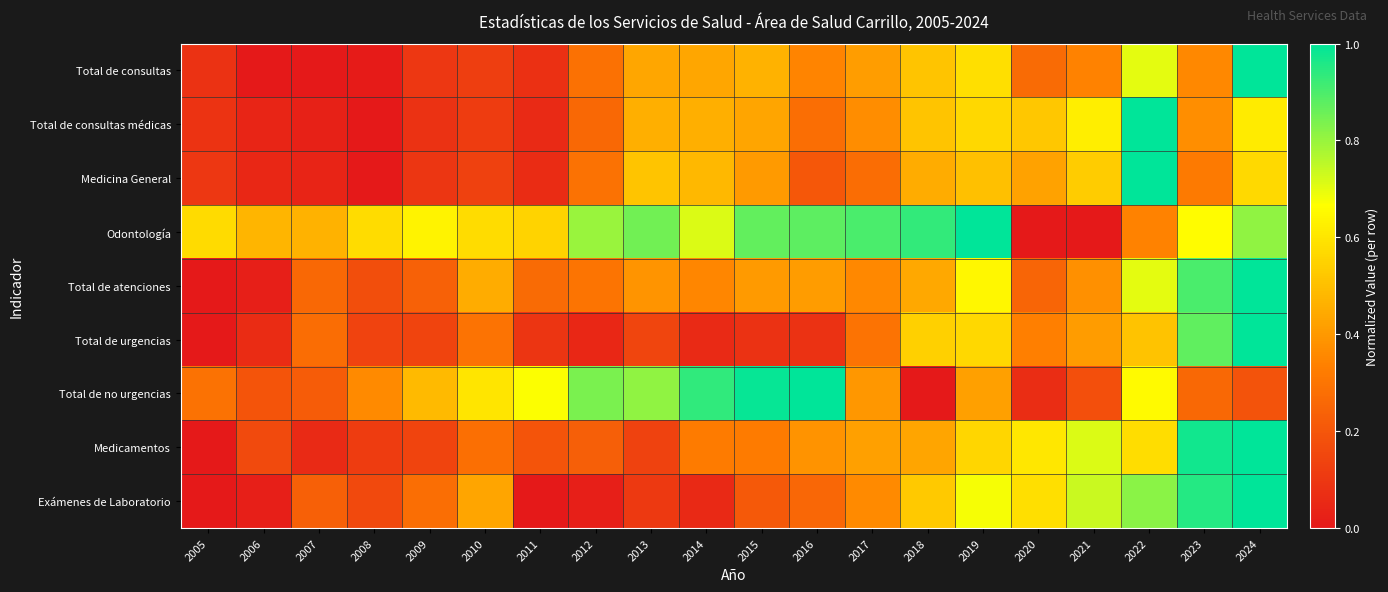

Reading right to left, transcribe all the data shown in this chart.

Total de consultas: 2024=1.0	2023=0.4	2022=0.7	2021=0.3	2020=0.3	2019=0.6	2018=0.5	2017=0.4	2016=0.3	2015=0.5	2014=0.4	2013=0.4	2012=0.3	2011=0.1	2010=0.1	2009=0.1	2008=0.0	2007=0.0	2006=0.0	2005=0.1
Total de consultas médicas: 2024=0.6	2023=0.4	2022=1.0	2021=0.6	2020=0.5	2019=0.6	2018=0.5	2017=0.4	2016=0.3	2015=0.4	2014=0.5	2013=0.5	2012=0.3	2011=0.1	2010=0.1	2009=0.1	2008=0.0	2007=0.0	2006=0.0	2005=0.1
Medicina General: 2024=0.6	2023=0.3	2022=1.0	2021=0.5	2020=0.4	2019=0.5	2018=0.4	2017=0.3	2016=0.2	2015=0.4	2014=0.5	2013=0.5	2012=0.3	2011=0.1	2010=0.1	2009=0.1	2008=0.0	2007=0.0	2006=0.0	2005=0.1
Odontología: 2024=0.8	2023=0.7	2022=0.3	2021=0.0	2020=0.0	2019=1.0	2018=0.9	2017=0.9	2016=0.9	2015=0.9	2014=0.7	2013=0.9	2012=0.8	2011=0.6	2010=0.6	2009=0.6	2008=0.6	2007=0.5	2006=0.5	2005=0.6
Total de atenciones: 2024=1.0	2023=0.9	2022=0.7	2021=0.4	2020=0.2	2019=0.6	2018=0.4	2017=0.4	2016=0.4	2015=0.4	2014=0.4	2013=0.4	2012=0.3	2011=0.3	2010=0.5	2009=0.2	2008=0.2	2007=0.3	2006=0.0	2005=0.0
Total de urgencias: 2024=1.0	2023=0.9	2022=0.5	2021=0.4	2020=0.3	2019=0.6	2018=0.5	2017=0.3	2016=0.1	2015=0.1	2014=0.1	2013=0.1	2012=0.0	2011=0.1	2010=0.3	2009=0.1	2008=0.1	2007=0.3	2006=0.1	2005=0.0
Total de no urgencias: 2024=0.2	2023=0.3	2022=0.7	2021=0.2	2020=0.1	2019=0.4	2018=0.0	2017=0.4	2016=1.0	2015=1.0	2014=0.9	2013=0.8	2012=0.8	2011=0.7	2010=0.6	2009=0.5	2008=0.4	2007=0.2	2006=0.2	2005=0.3
Medicamentos: 2024=1.0	2023=1.0	2022=0.6	2021=0.7	2020=0.6	2019=0.6	2018=0.4	2017=0.4	2016=0.4	2015=0.3	2014=0.3	2013=0.1	2012=0.2	2011=0.2	2010=0.3	2009=0.1	2008=0.1	2007=0.1	2006=0.2	2005=0.0
Exámenes de Laboratorio: 2024=1.0	2023=1.0	2022=0.8	2021=0.7	2020=0.6	2019=0.7	2018=0.5	2017=0.4	2016=0.3	2015=0.2	2014=0.1	2013=0.1	2012=0.0	2011=0.0	2010=0.4	2009=0.3	2008=0.2	2007=0.2	2006=0.0	2005=0.0